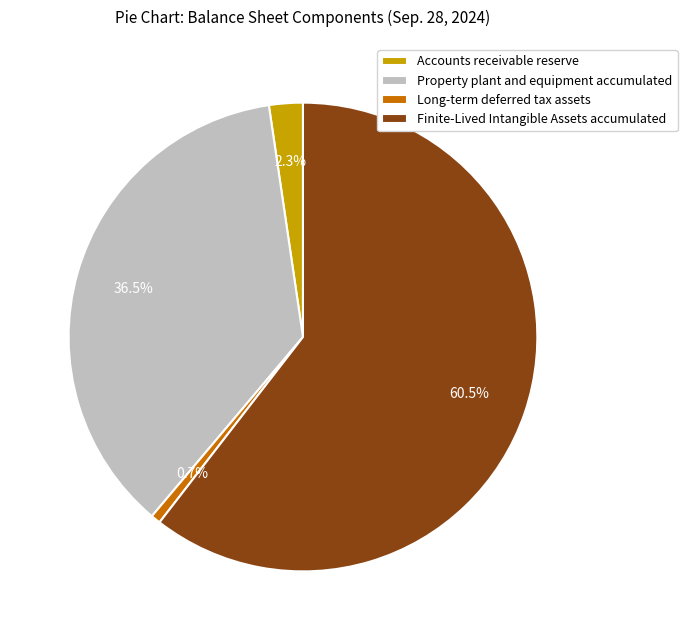

What is the largest slice in the pie chart?

Finite-Lived Intangible Assets accumulated